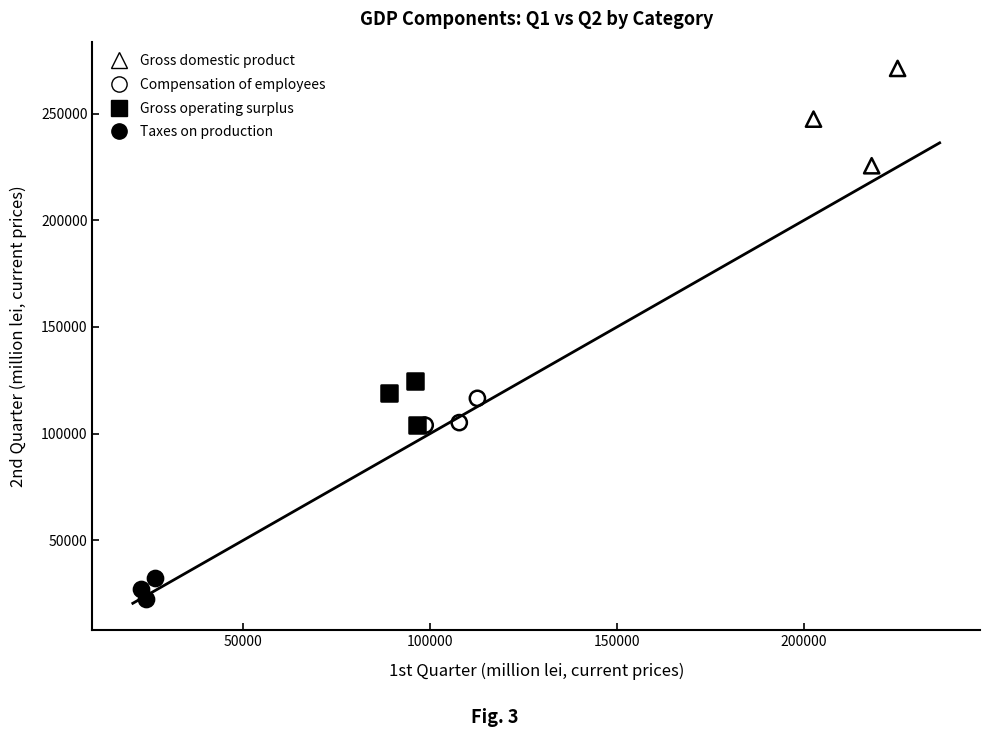

Which series reaches the minimum Y coordinate?

Taxes on production